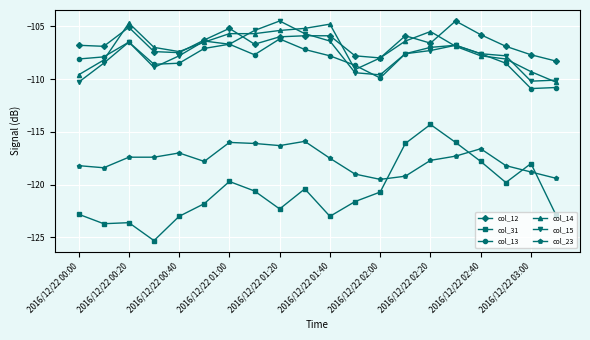

Which series has the widest spread of values?

col_31